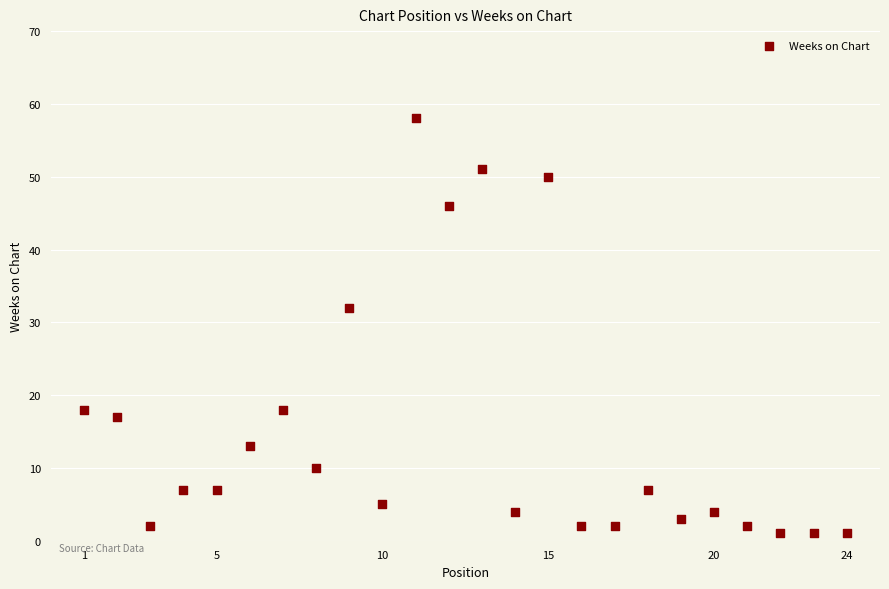

What is the range of Y values (max minus min)?

57